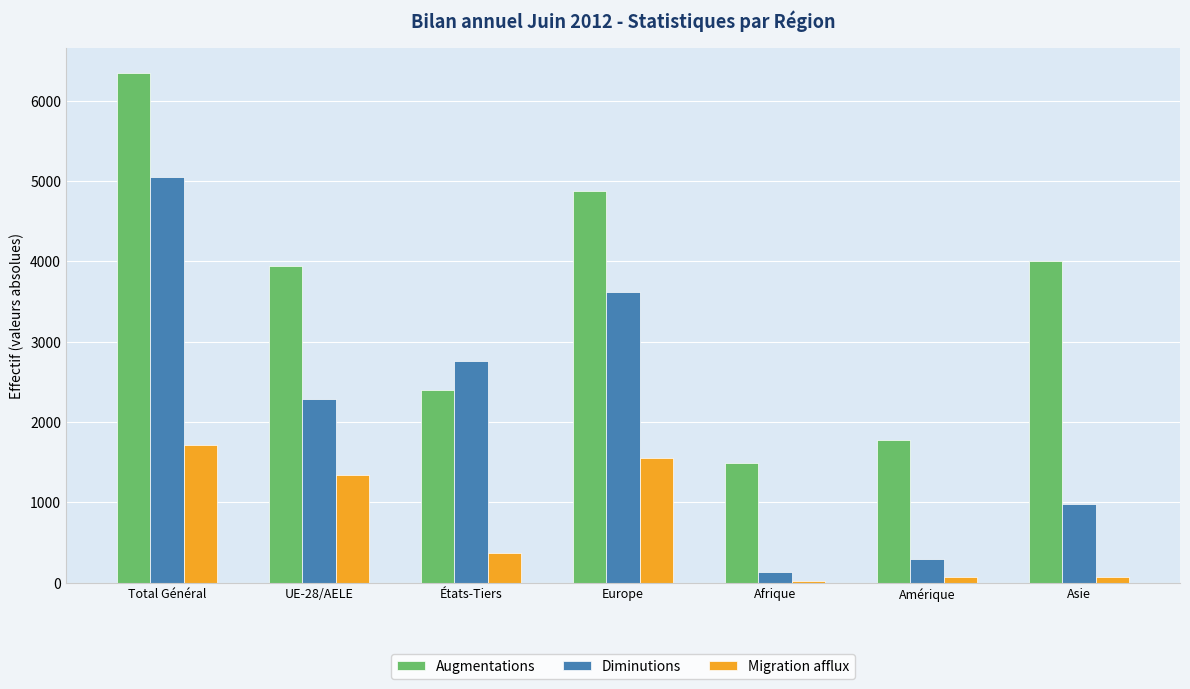

Which series changed the most between Amérique and Asie?

Augmentations